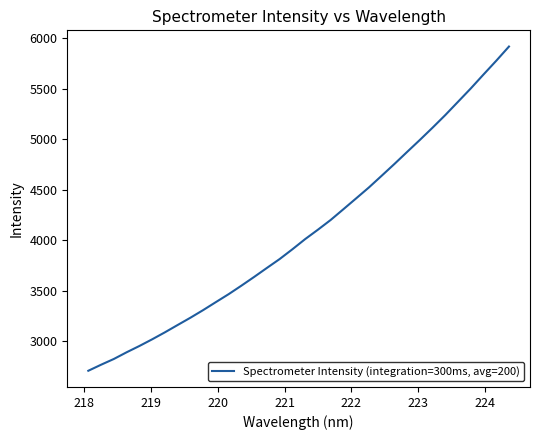

What is the difference between the maximum and minimum values?

3212.5